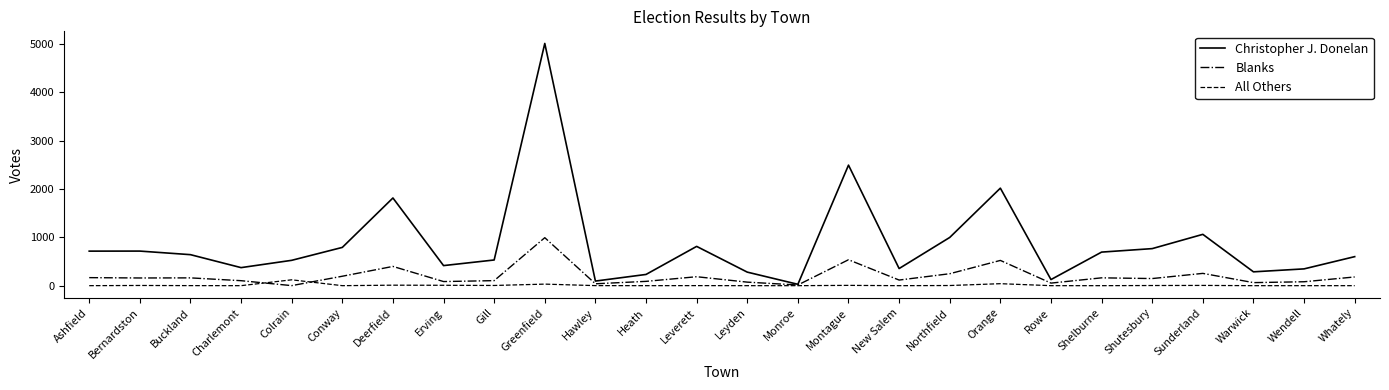

At Gill, list the series in order from smallest to largest.

All Others, Blanks, Christopher J. Donelan